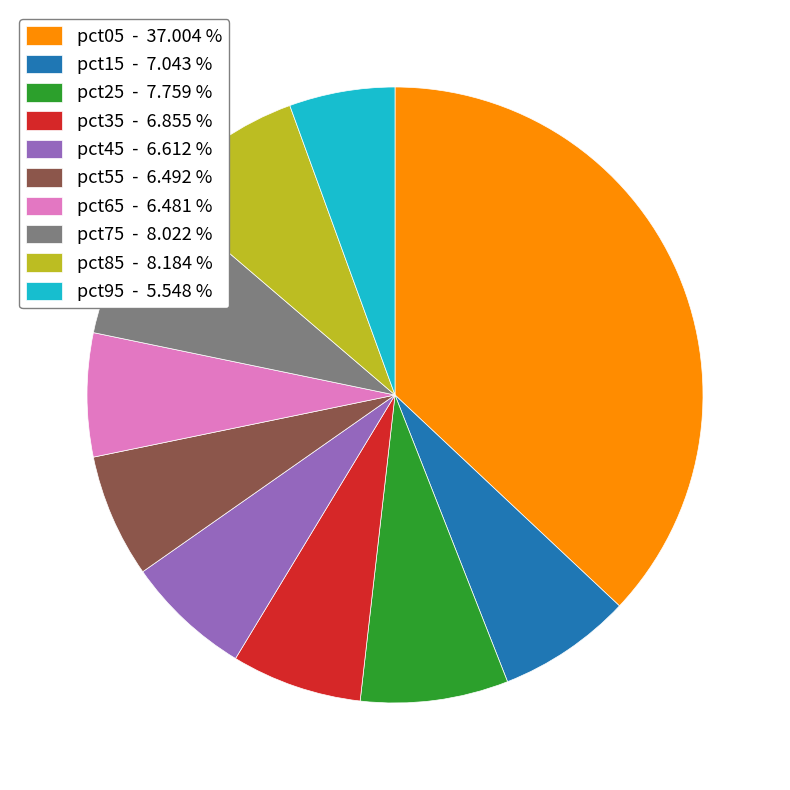

How many slices are in this pie chart?

10